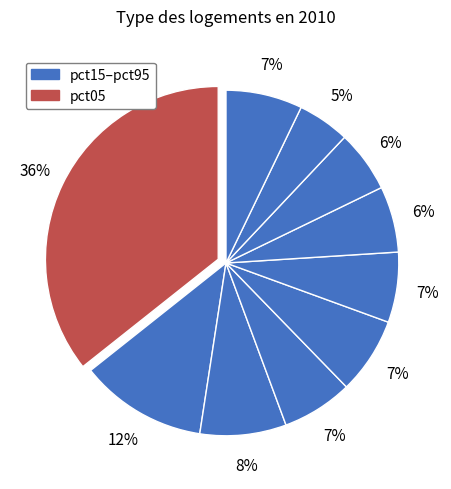

How many segments does this pie chart have?

10